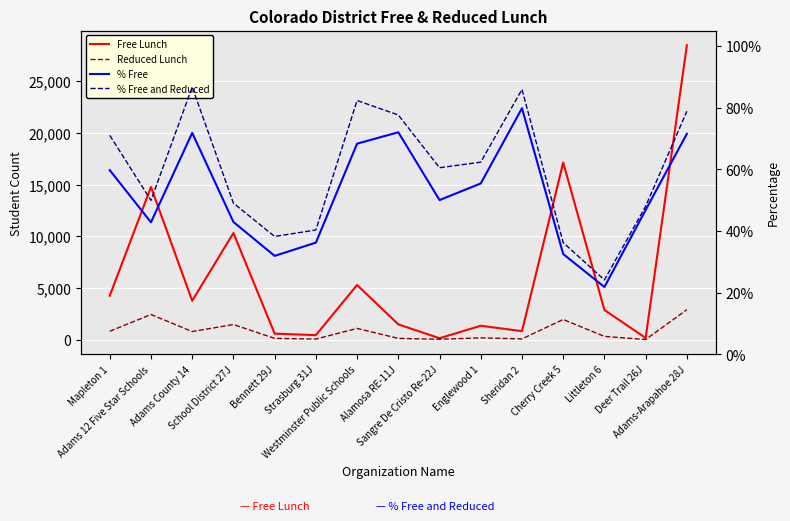

At which category is the sum across all series the highest?

Adams-Arapahoe 28J